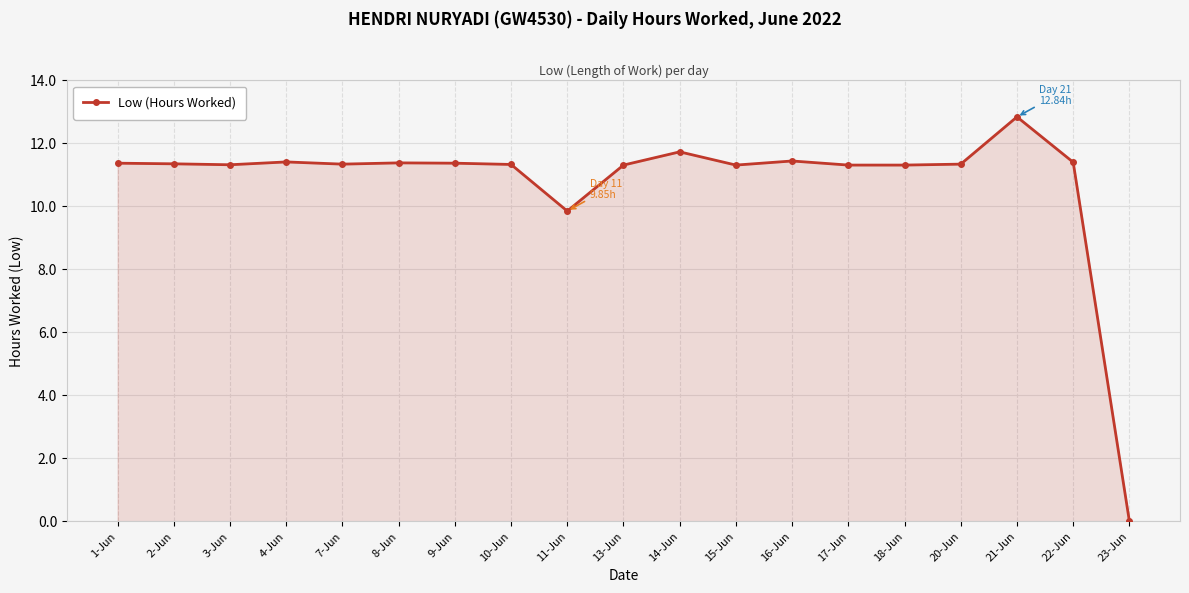

The chart shows a value of 2.9 at 22-Jun. True or false?

False